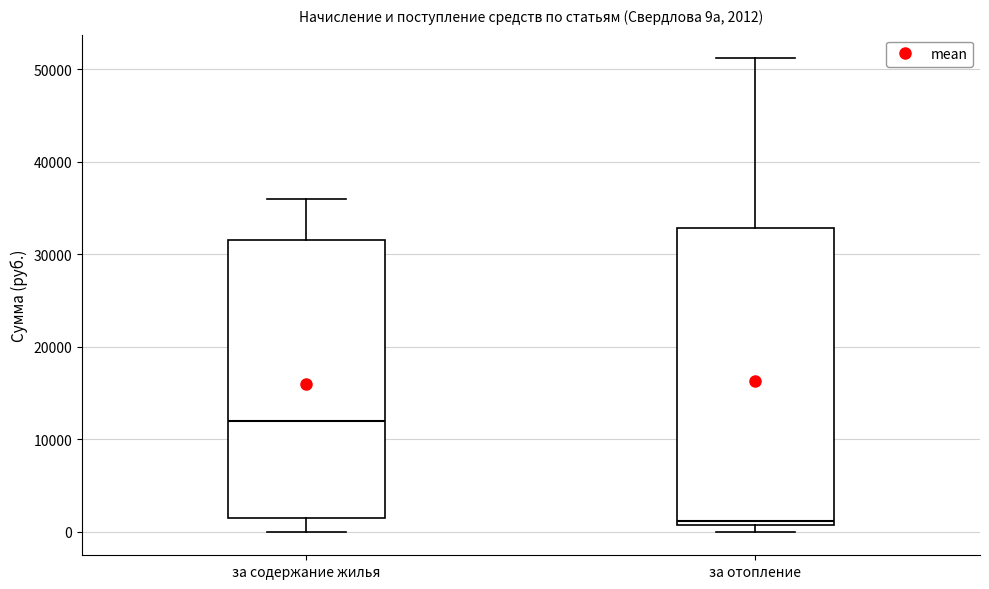

Which box has the lowest median line?

за отопление